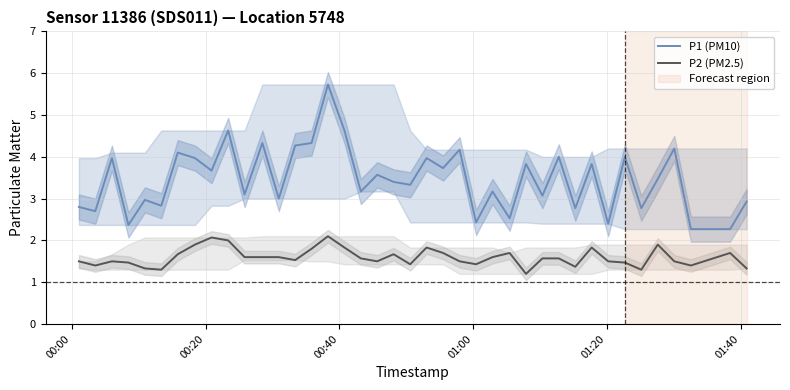

List the series in order of their overall mean, highest first.

P1 (PM10), P2 (PM2.5)